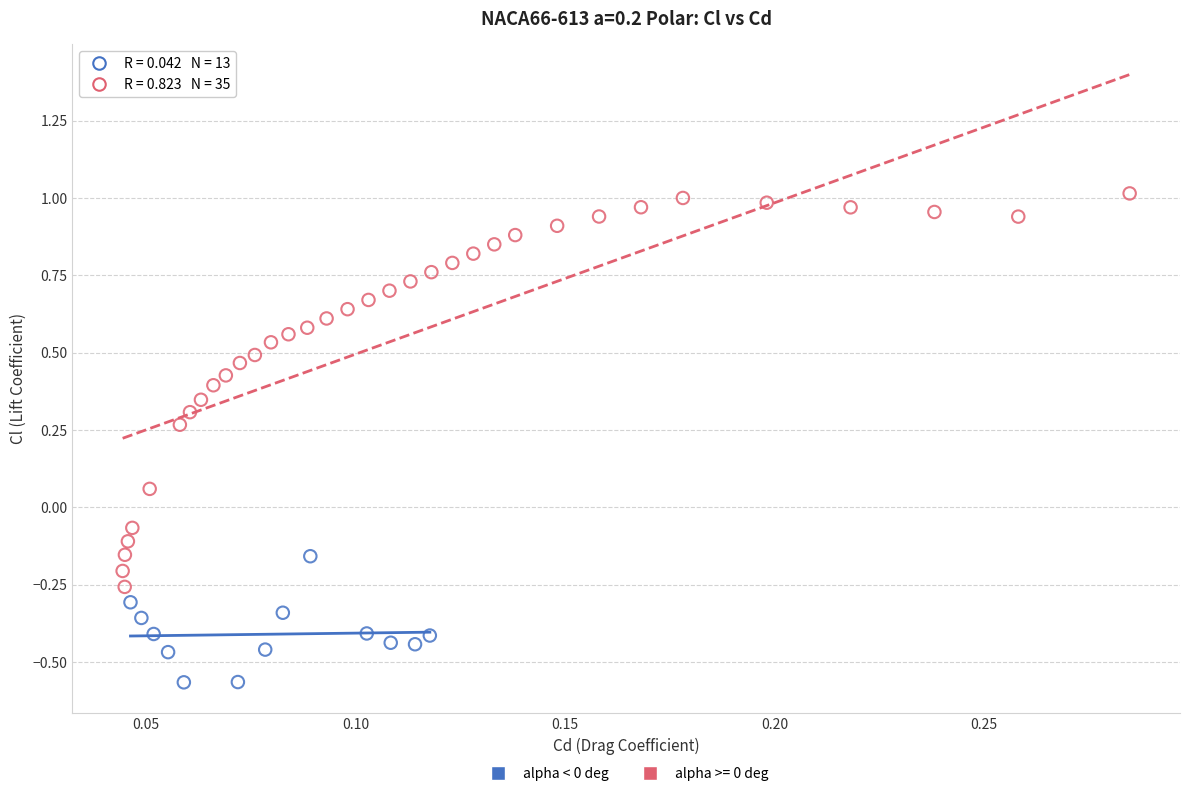

Which series reaches the minimum Y coordinate?

alpha < 0 deg